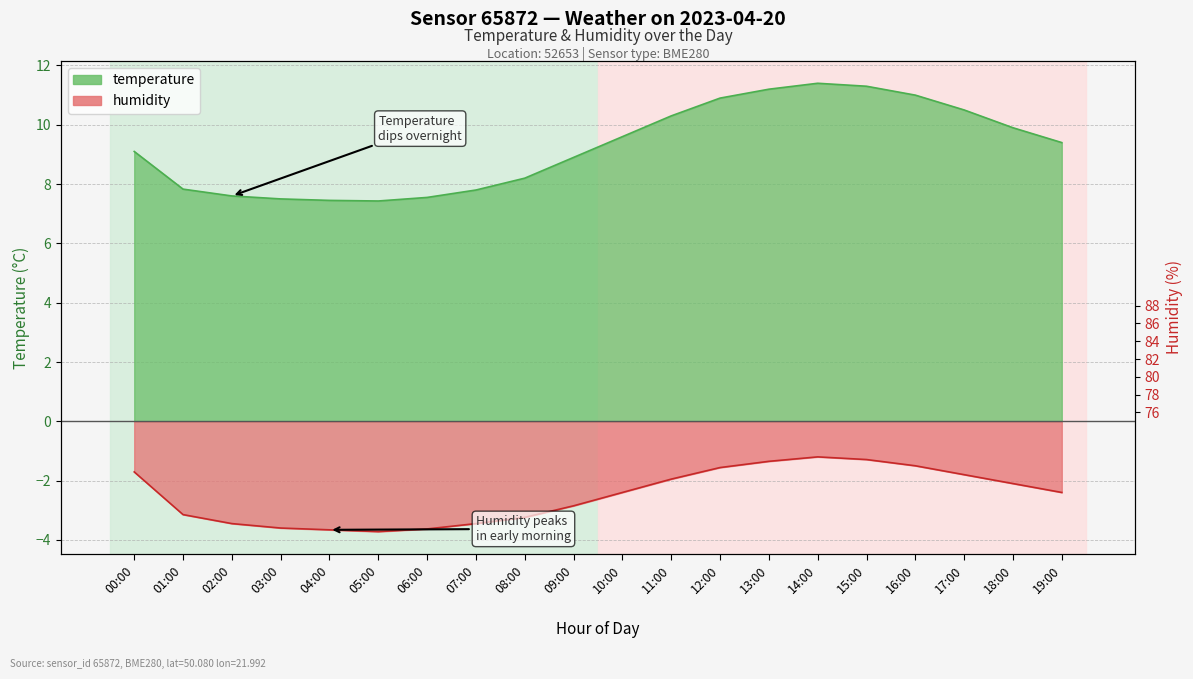

What is the value of the temperature point at the 8th from the left?

7.8